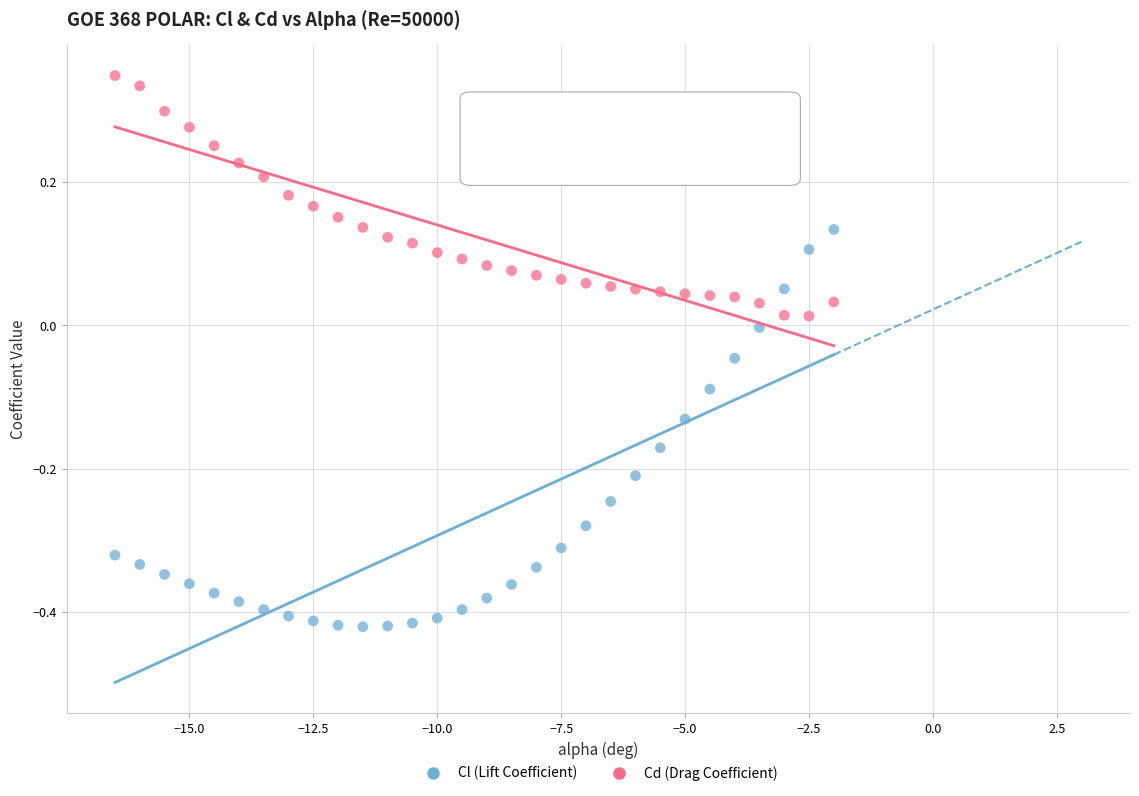

Across all data points, what is the range of X values (max minus min)?

14.5